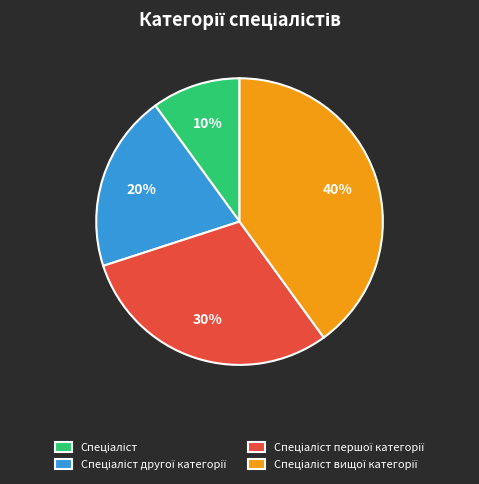

Is there a majority slice in this chart?

No